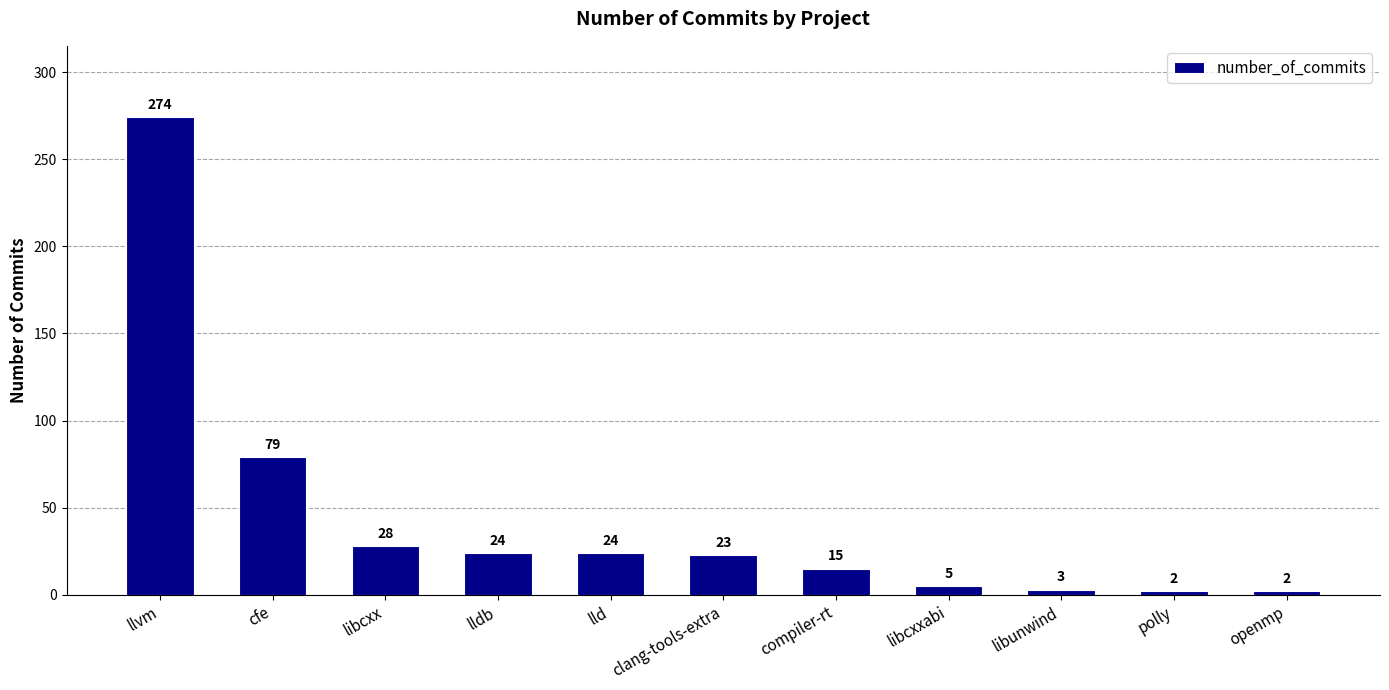

At which label is the value closest to 138?

cfe